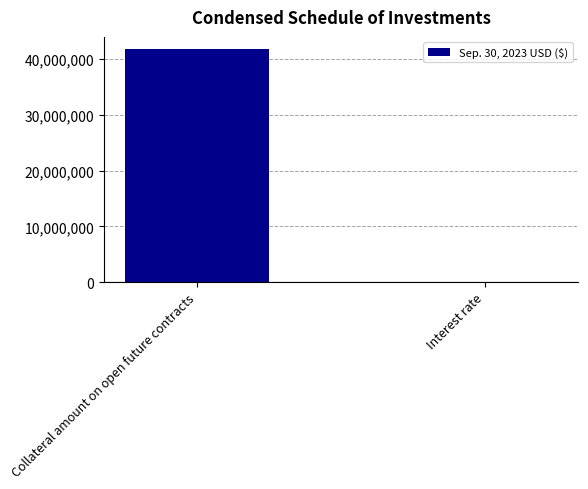

What is the average value?

20948014.0